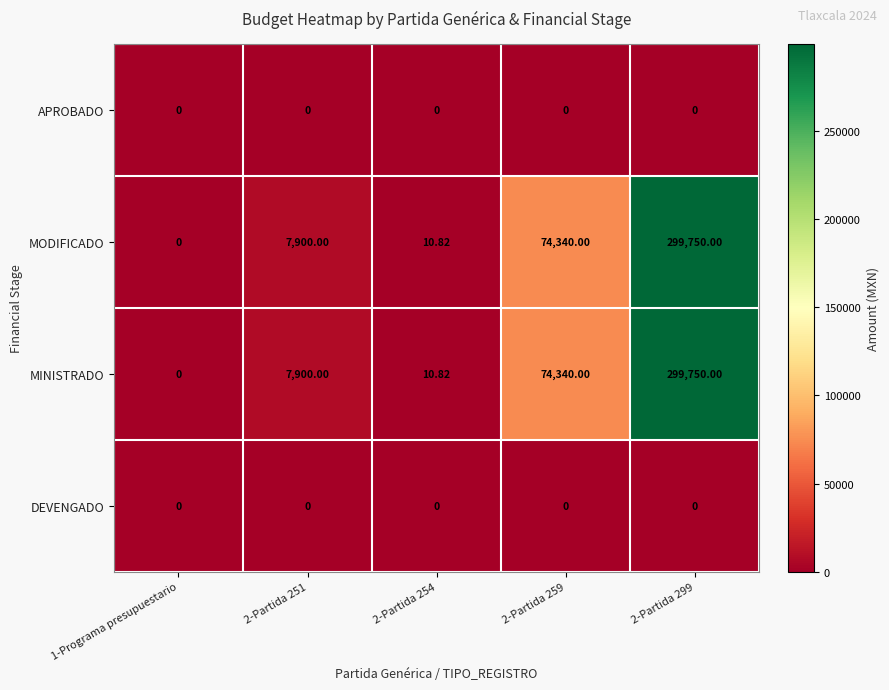

Is the value of APROBADO at 2-Partida 251 greater than the value of MODIFICADO at 2-Partida 299?

No